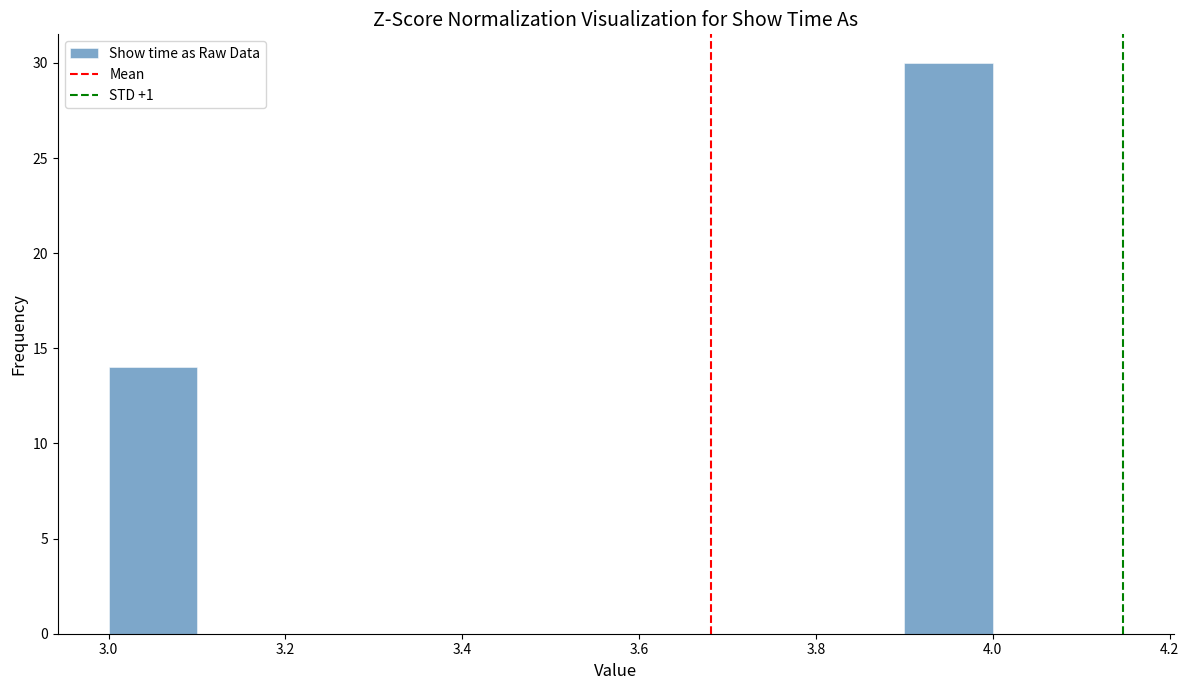

How tall is the bar that spans 3.0 to 3.1 on the x-axis? The values are not printed on the chart, so give them approximately, as read against the axis.

14